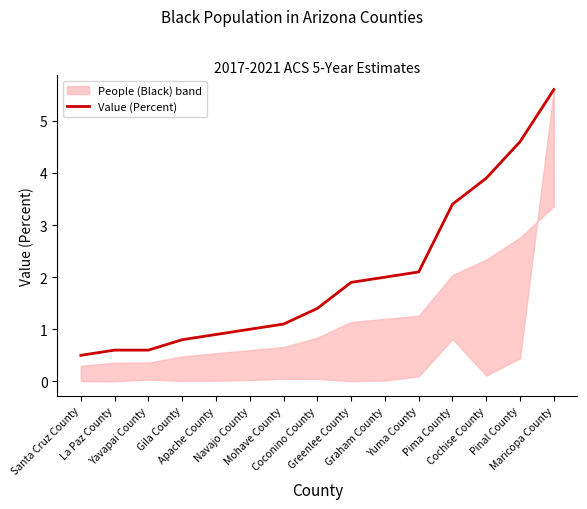

Which label corresponds to the smallest value in the chart?

Santa Cruz County